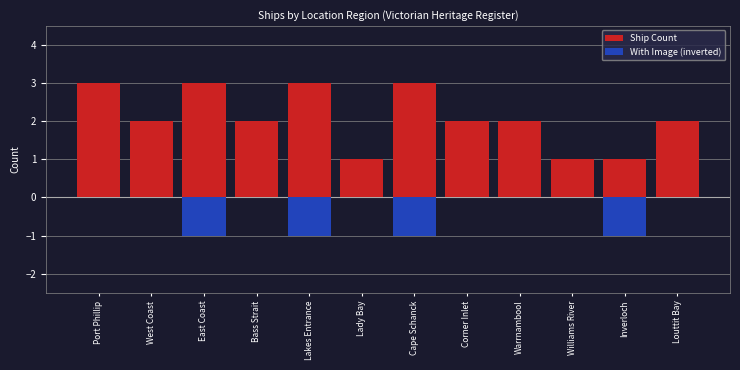

Are the bars horizontal?

No